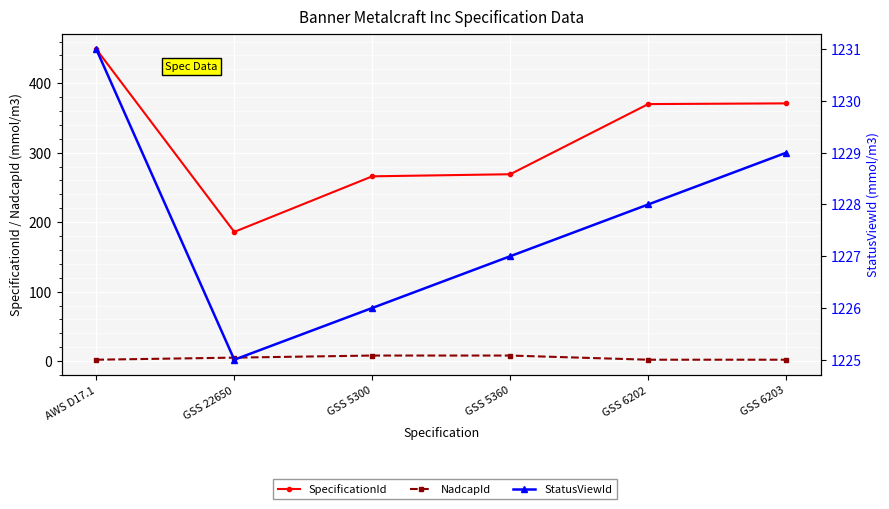

At which label is NadcapId closest to 5?

GSS 22650